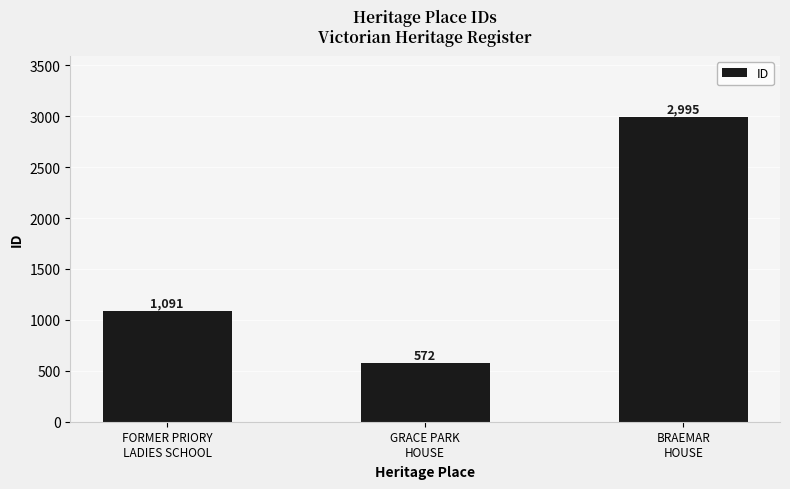

Reading left to right, list all the values displayed in this chart.

1091	572	2995